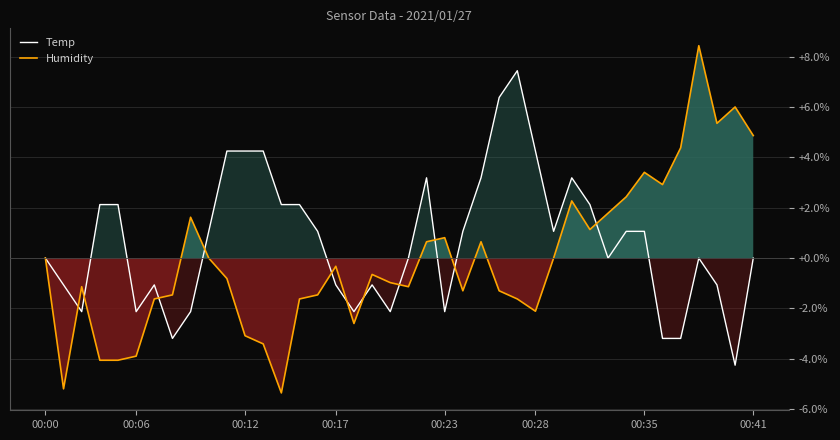

How many times do Humidity and Temp cross each other?

11